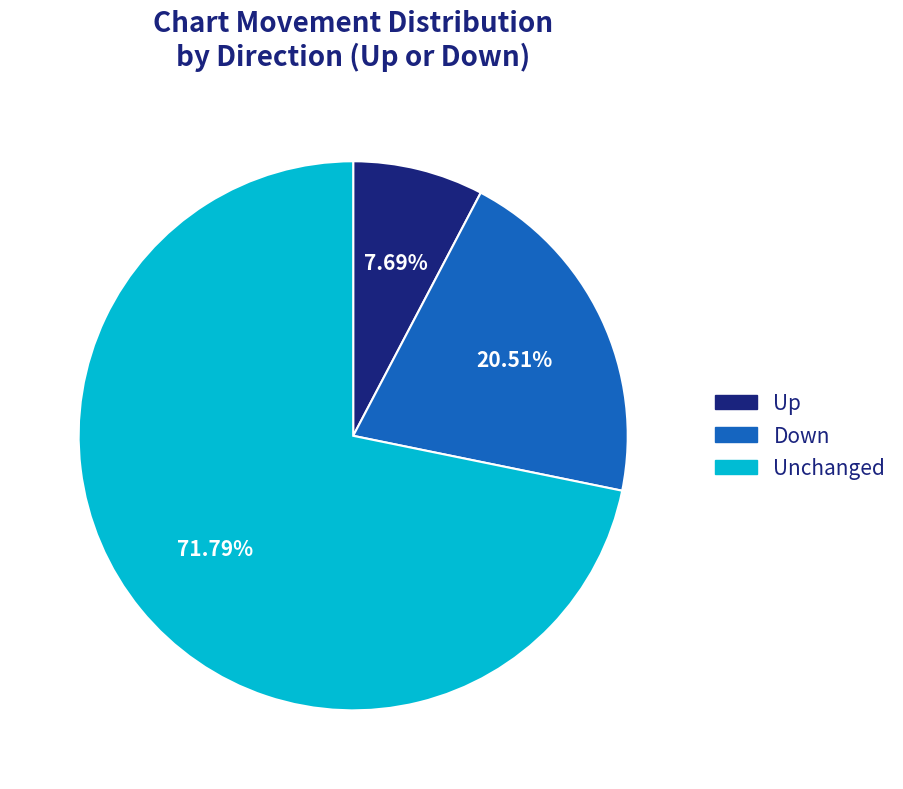

How many segments does this pie chart have?

3